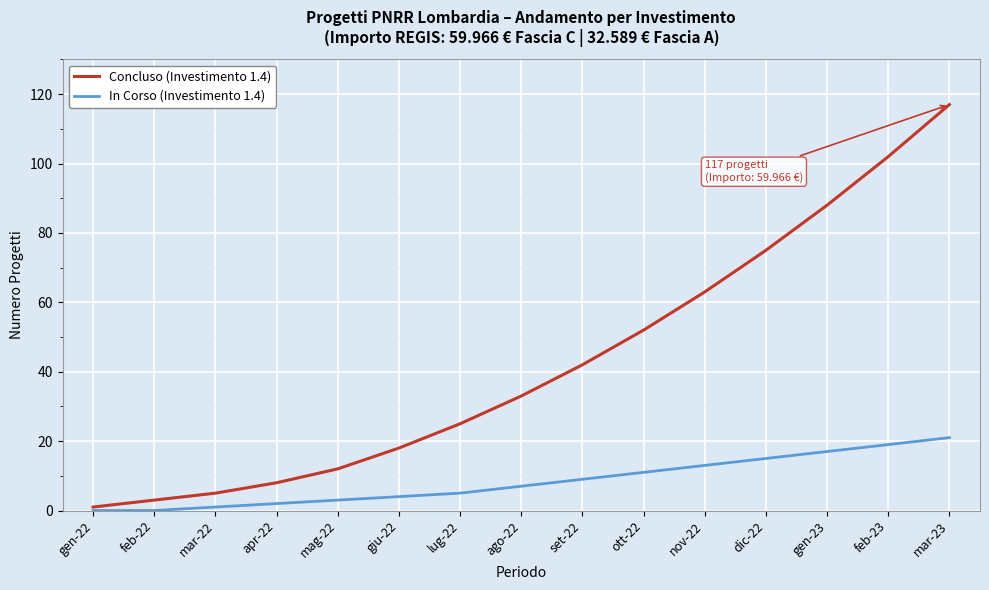

List the series in order of their peak value, lowest first.

In Corso (Investimento 1.4), Concluso (Investimento 1.4)